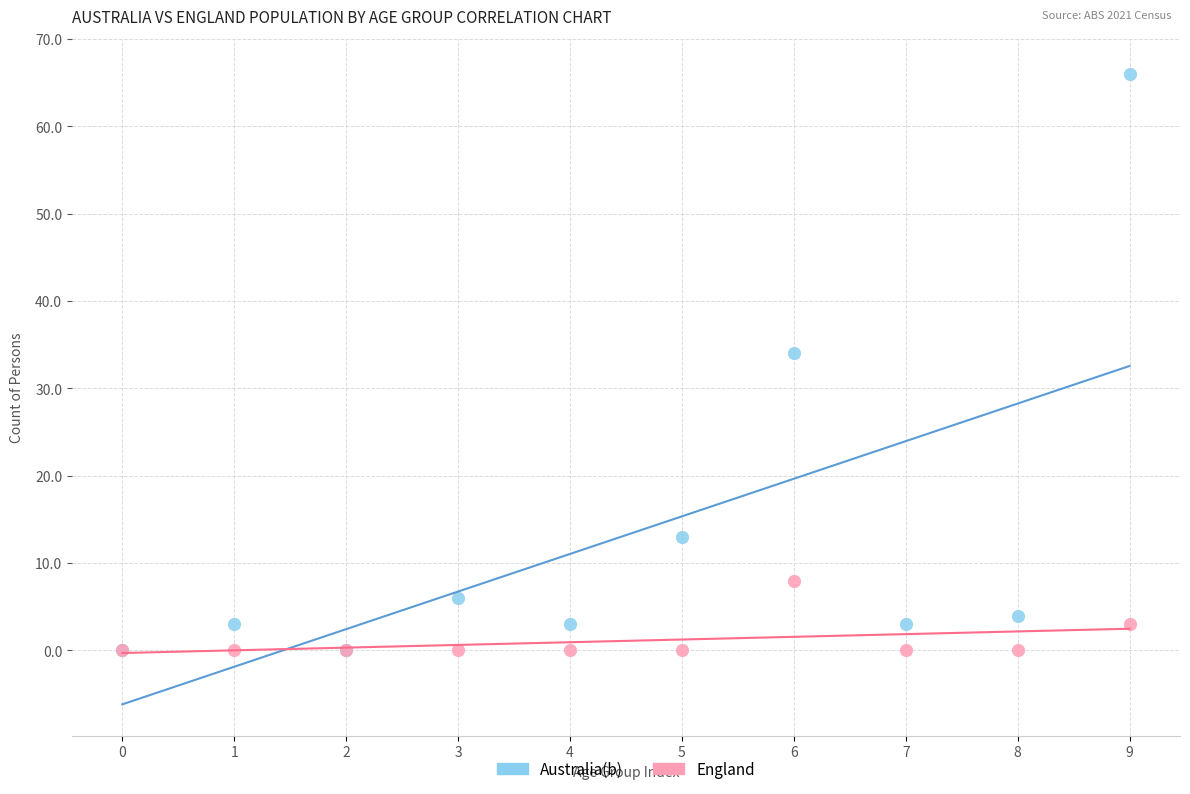

What are all the series names shown in the legend?

Australia(b), England